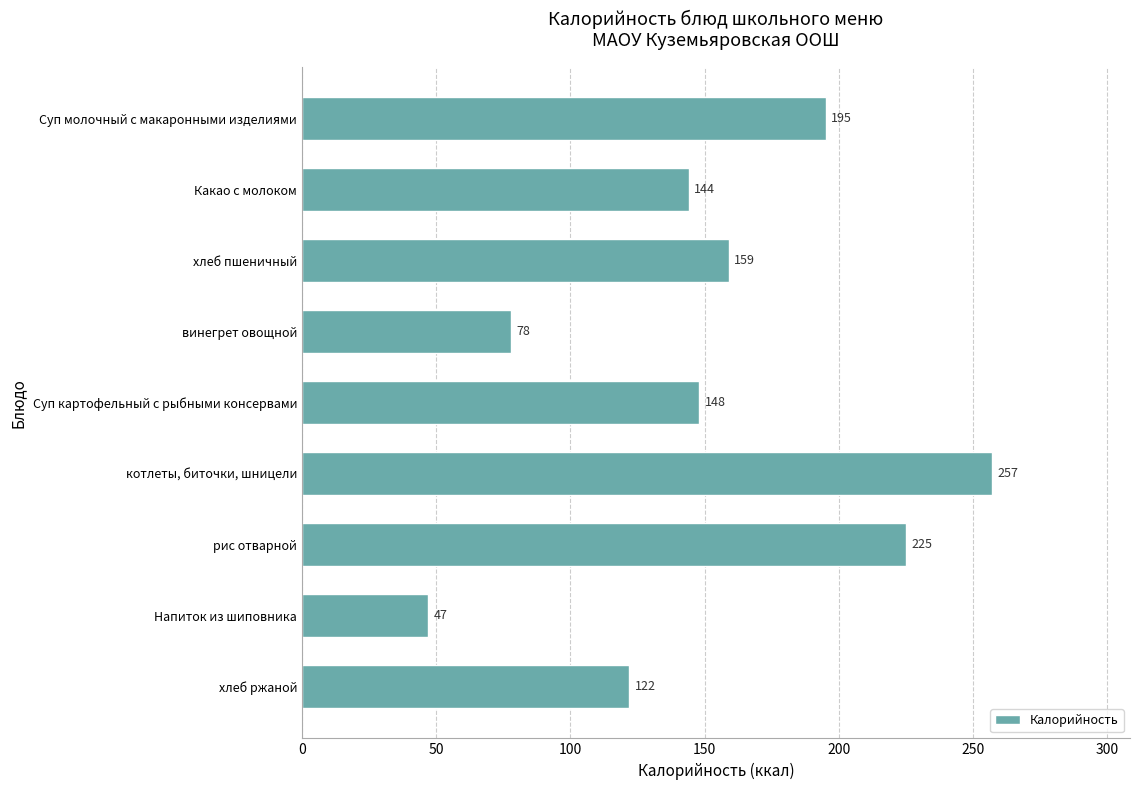

Reading bottom to top, extract all data points from this chart.

хлеб ржаной=122	Напиток из шиповника=47	рис отварной=225	котлеты, биточки, шницели=257	Суп картофельный с рыбными консервами=148	винегрет овощной=78	хлеб пшеничный=159	Какао с молоком=144	Суп молочный с макаронными изделиями=195